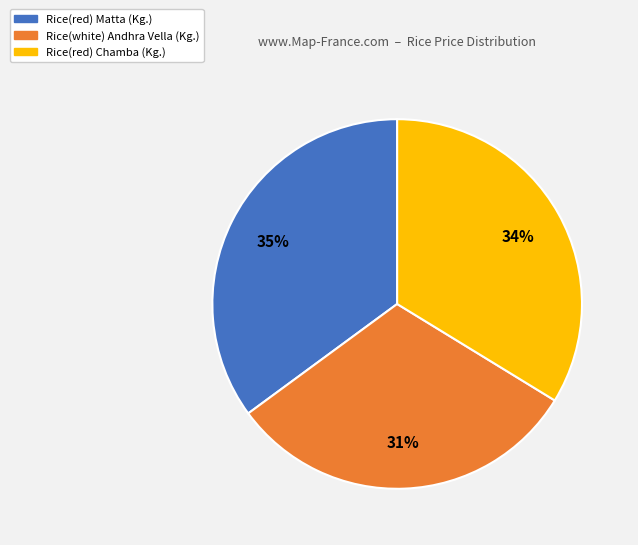

To the nearest percent, what is the average slice percentage?

33%